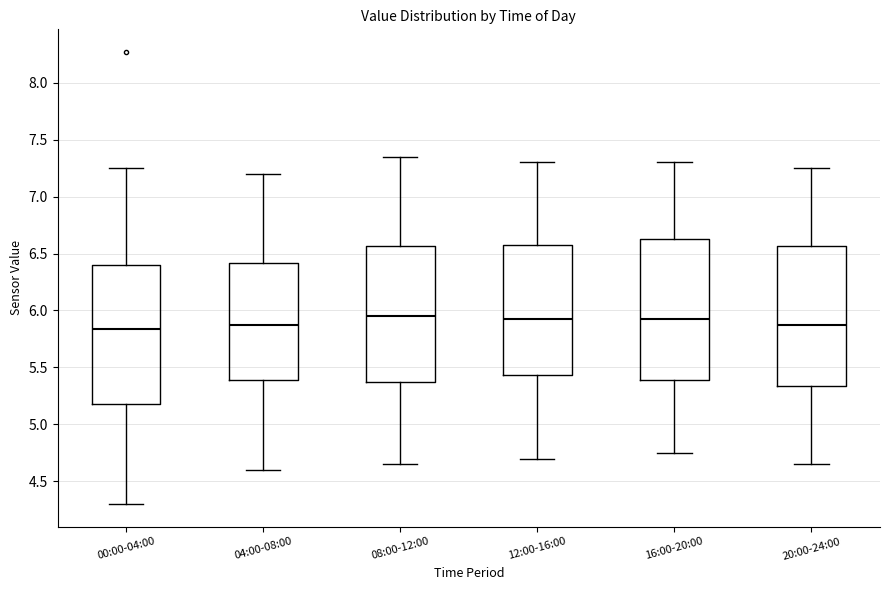

Reading left to right, transcribe this box plot: for each box, give where its median line is, the range the box spans, and where its two whiskers end, as read against the y-axis. The values are not printed on the chart, so give them approximately, as read against the axis.

00:00-04:00: median 5.85, box 5.20 to 6.40, whiskers 4.30 to 7.25
04:00-08:00: median 5.90, box 5.40 to 6.40, whiskers 4.60 to 7.20
08:00-12:00: median 5.95, box 5.40 to 6.55, whiskers 4.65 to 7.35
12:00-16:00: median 5.95, box 5.45 to 6.60, whiskers 4.70 to 7.30
16:00-20:00: median 5.95, box 5.40 to 6.65, whiskers 4.75 to 7.30
20:00-24:00: median 5.90, box 5.35 to 6.55, whiskers 4.65 to 7.25